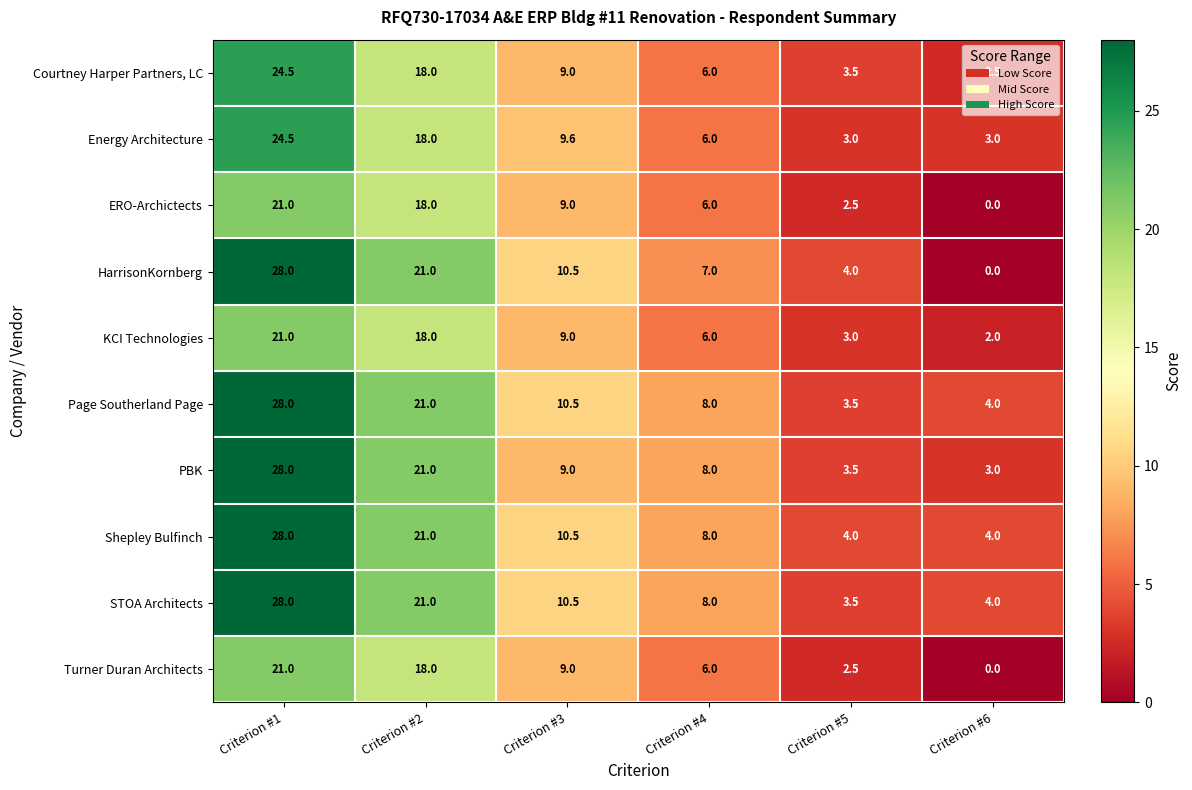

What is the sum of all HarrisonKornberg values?

70.5